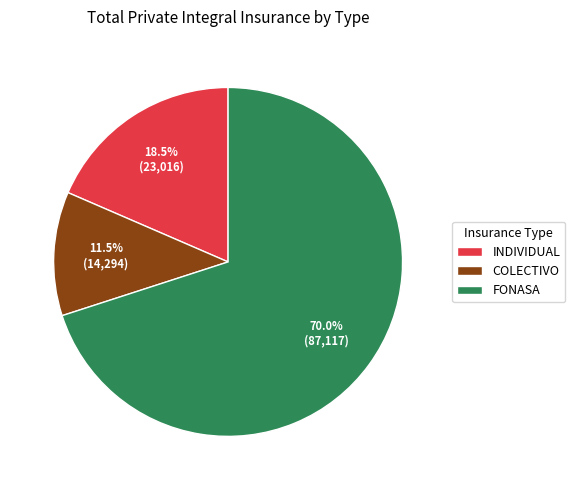

To the nearest percent, what percentage of the pie is FONASA?

70%